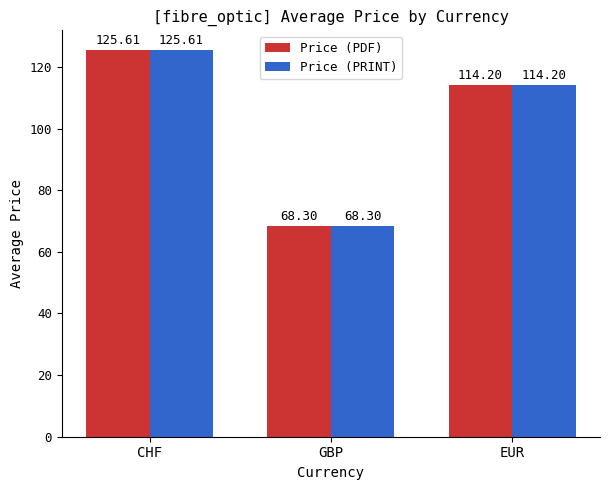

What is the label of the 1st bar from the left?

CHF